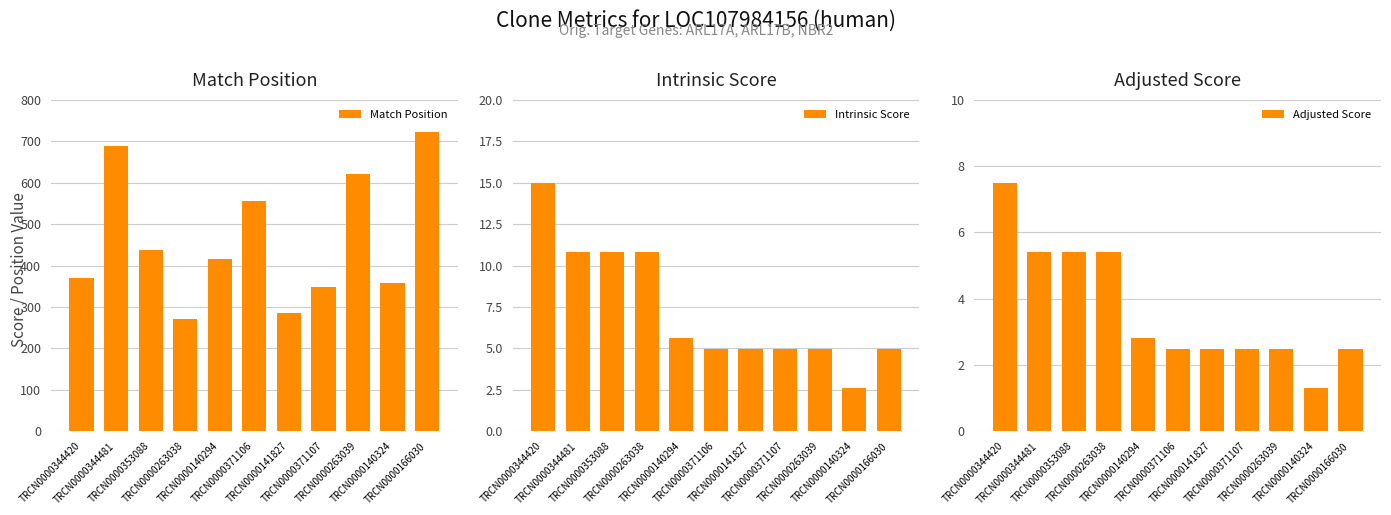

What value does the Adjusted Score series have at TRCN0000166030?

2.5